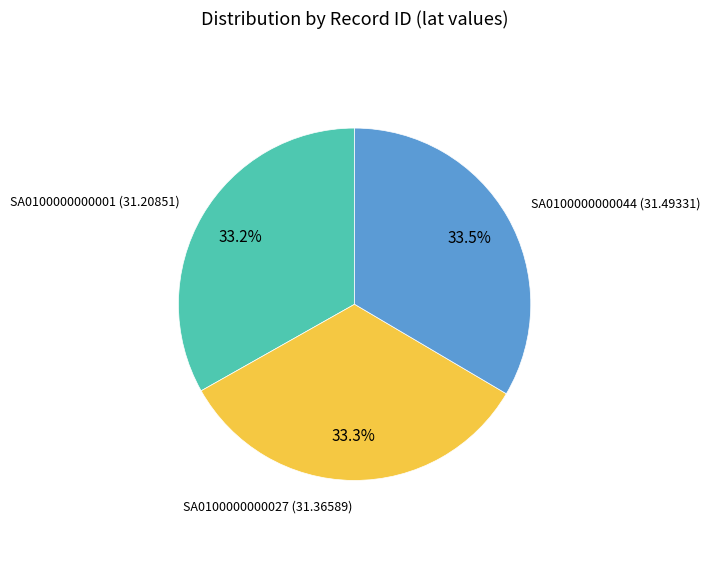

Is there a majority slice in this chart?

No